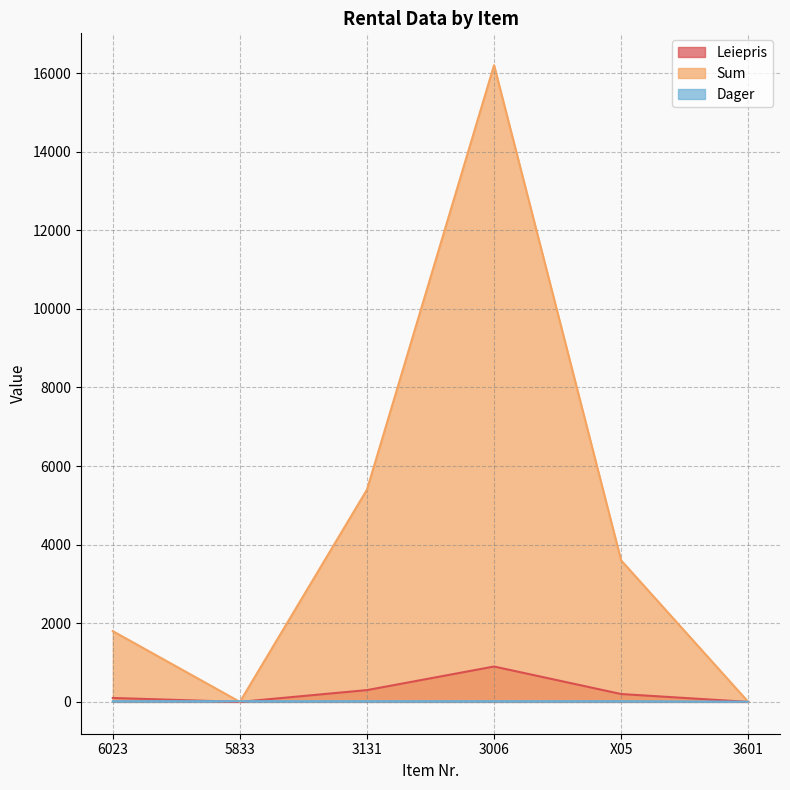

What is the value of the Leiepris point at the 4th from the left?

900